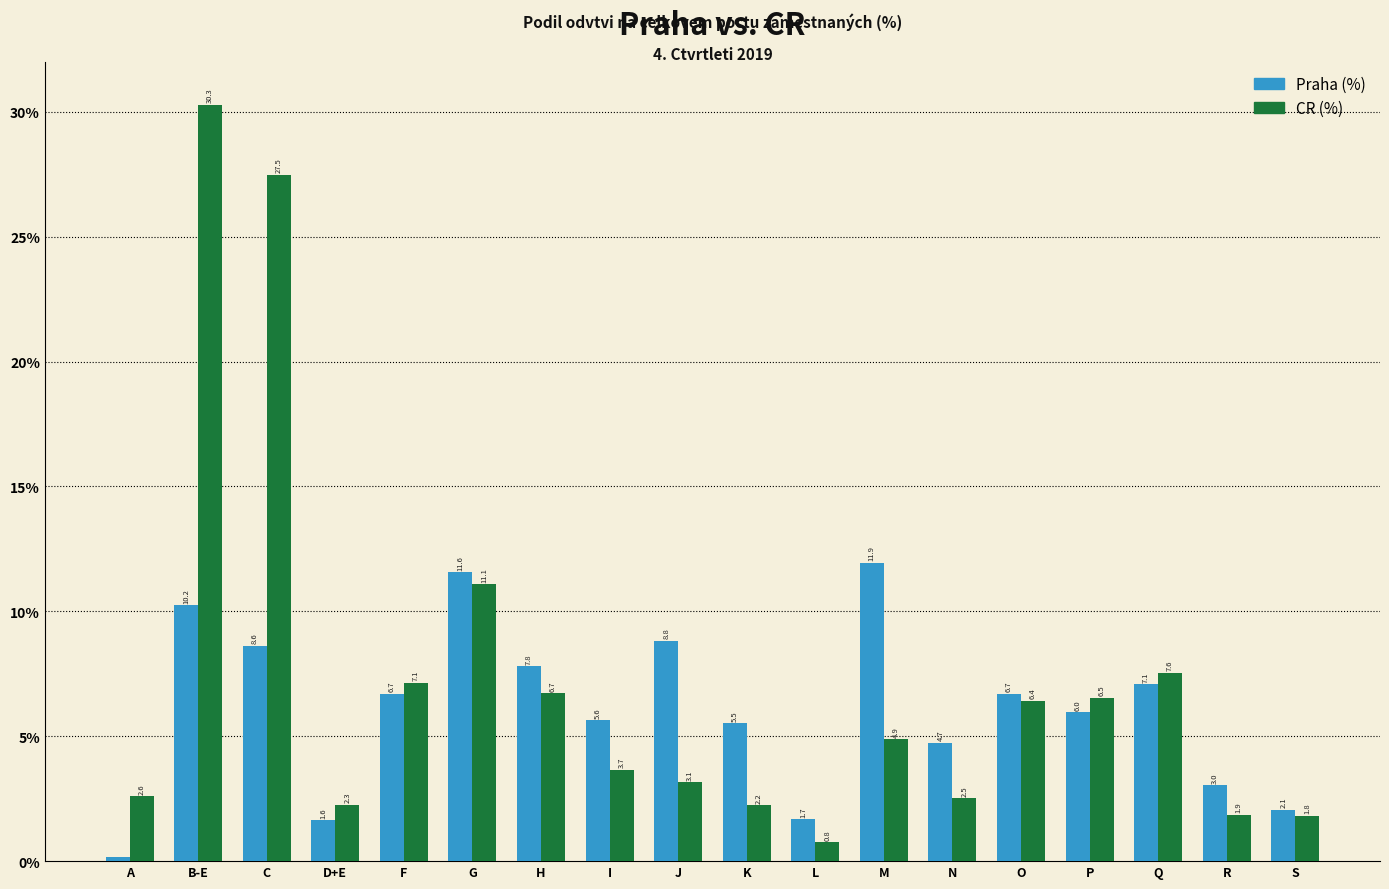

Which series has the largest total across all categories?

CR (%)